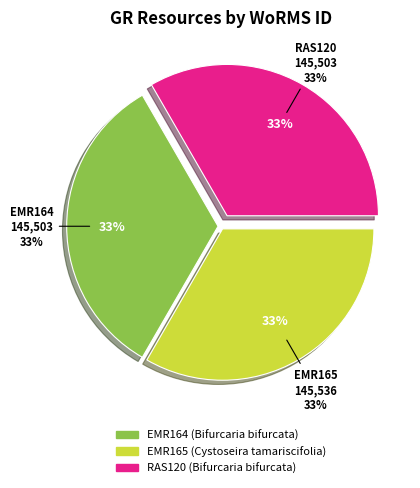

How many slices are in this pie chart?

3